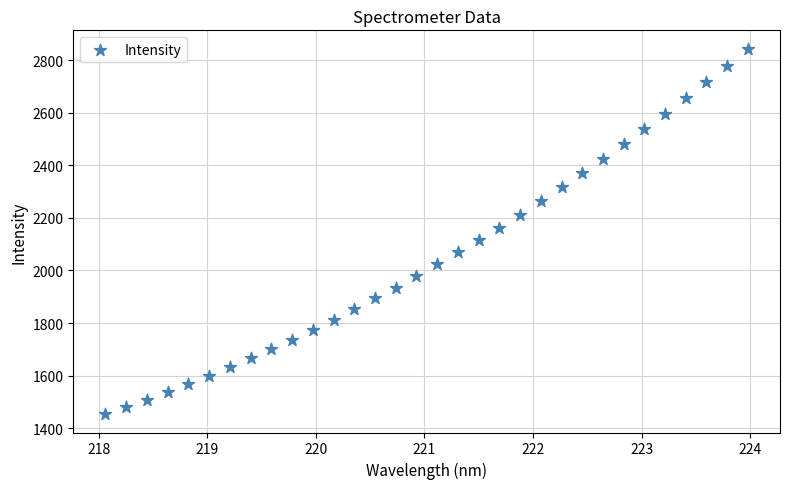

What is the range of Y values (max minus min)?

1390.4